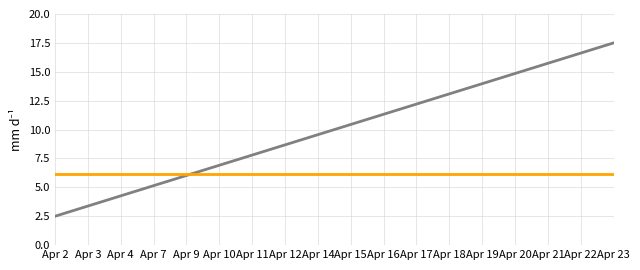

Which category has the highest value across all series?

Apr 23